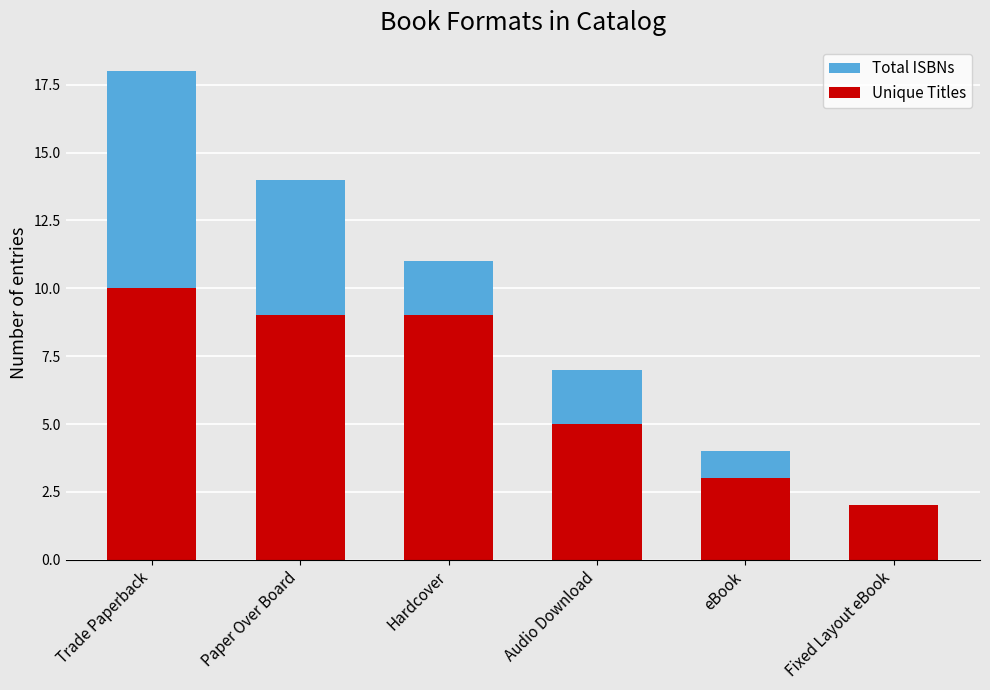

The Unique Titles series shows 2 at Fixed Layout eBook. True or false?

True